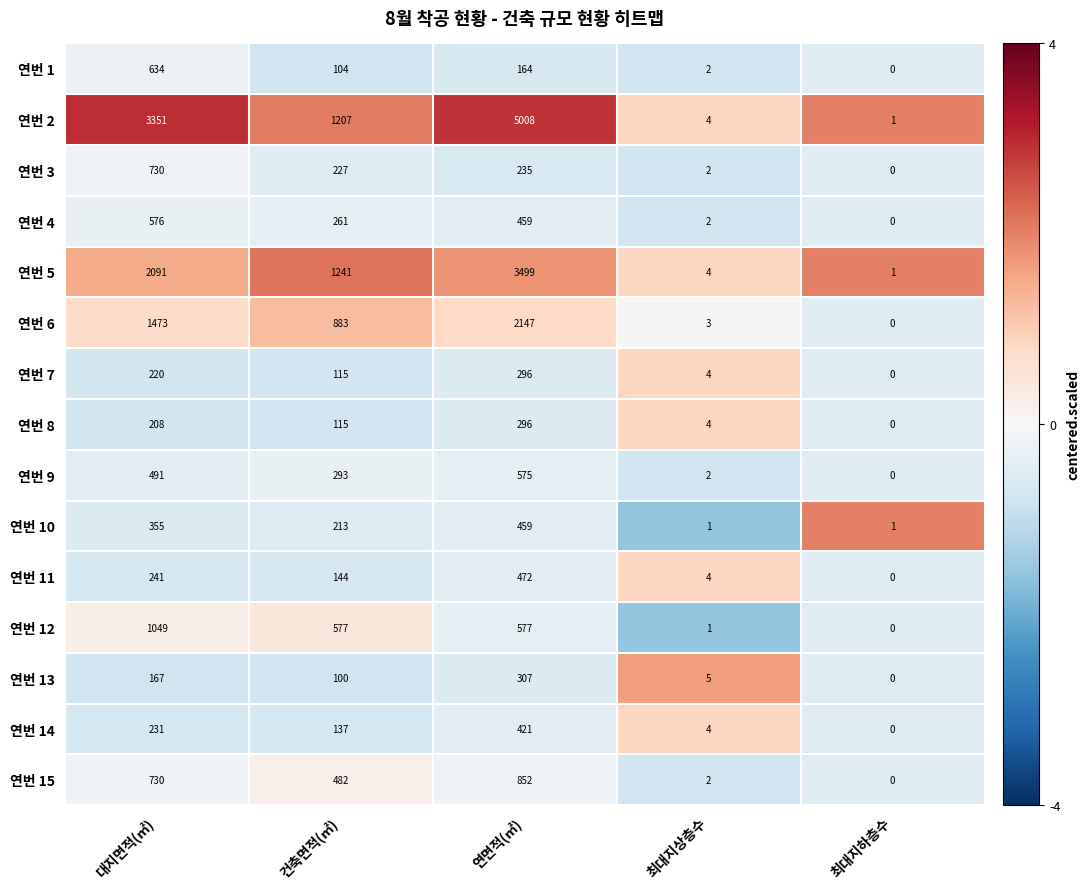

The value of 연번 7 at 연면적(㎡) is 490. True or false?

False